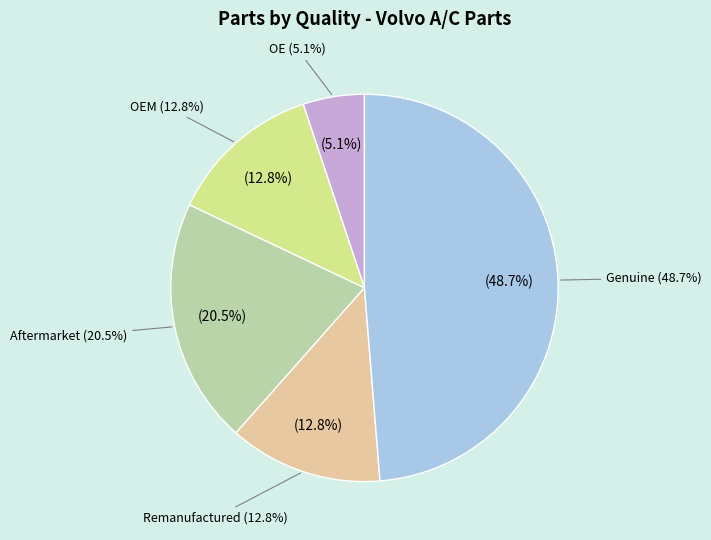

Is OEM the majority of the pie?

No